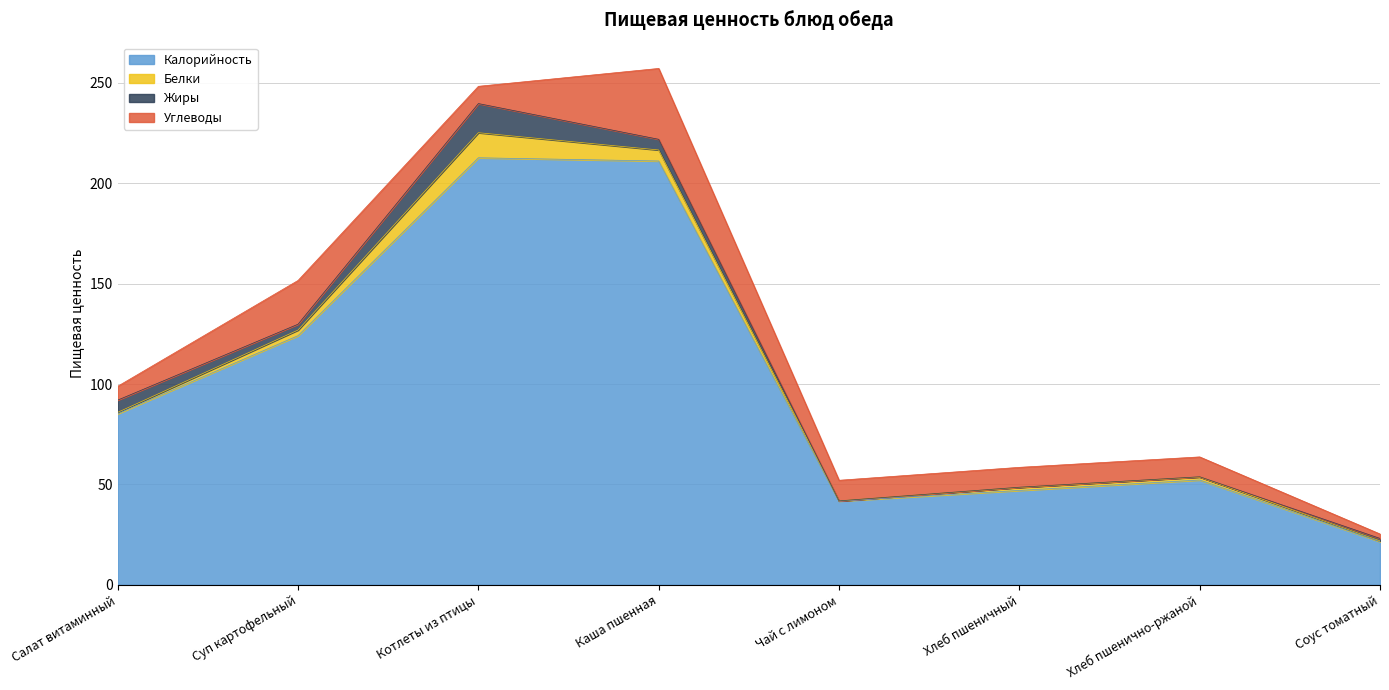

Which series has the widest spread of values?

Калорийность